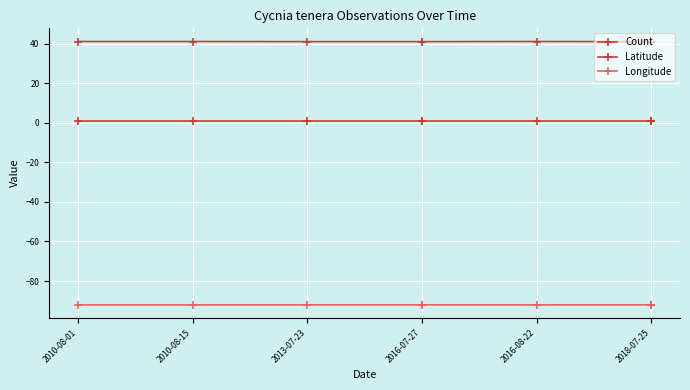

What is the average value of the Longitude series?

-92.0